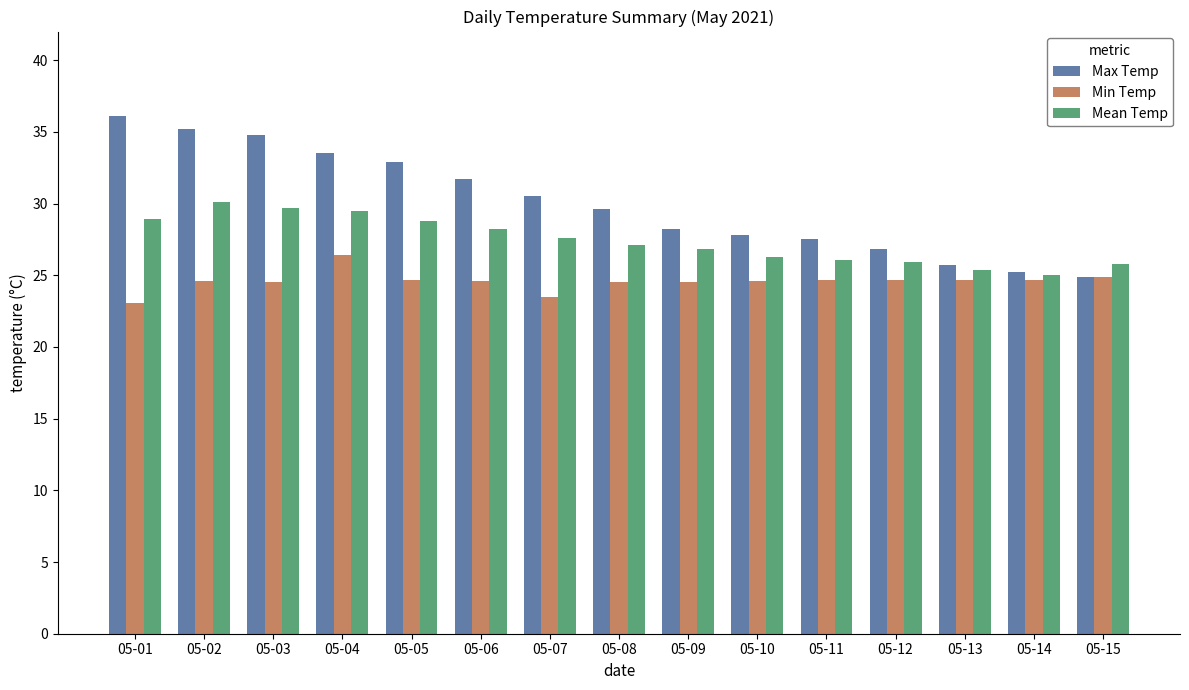

What is the value of the Mean Temp bar at the 3rd from the left?

29.7